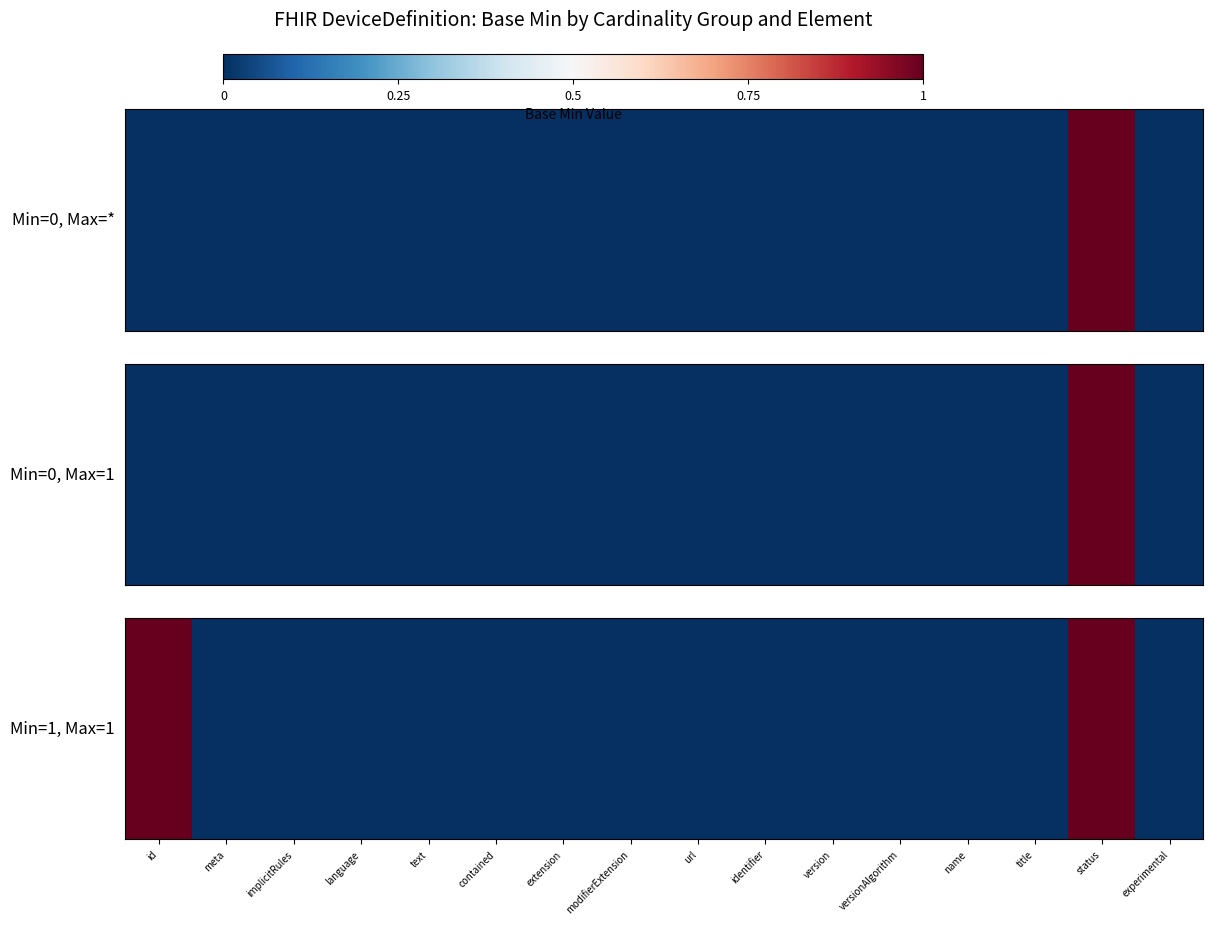

List the labels in order of value, largest first.

id, status, meta, implicitRules, language, text, contained, extension, modifierExtension, url, identifier, version, versionAlgorithm, name, title, experimental